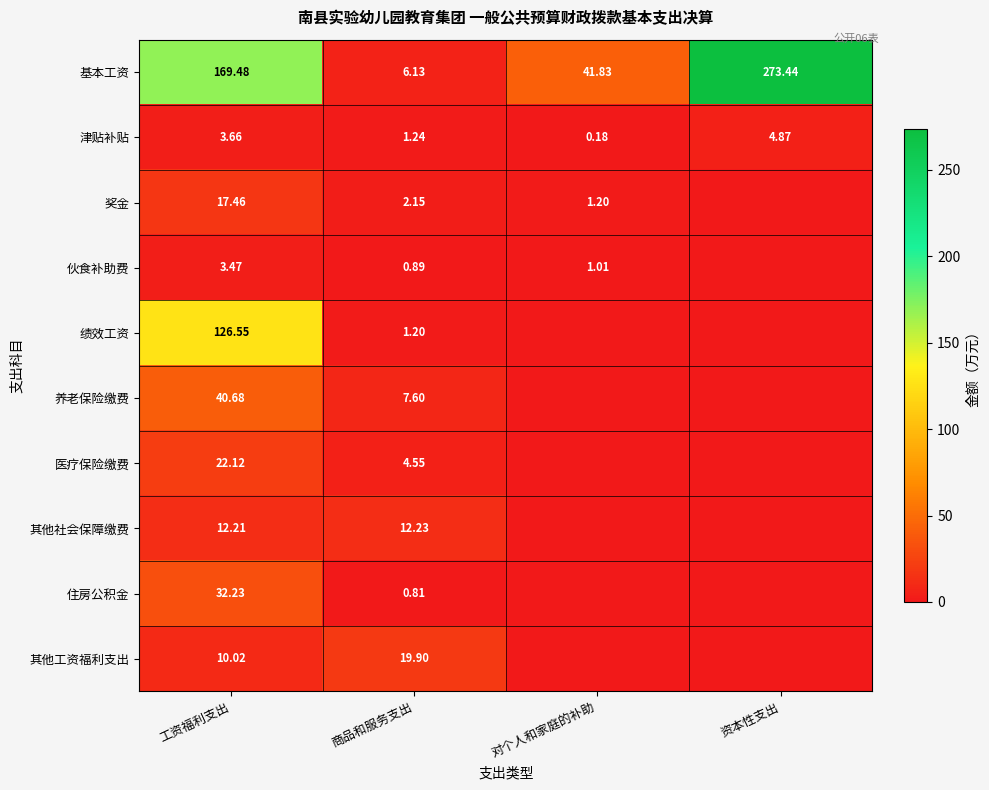

How many data points does each series have?

4